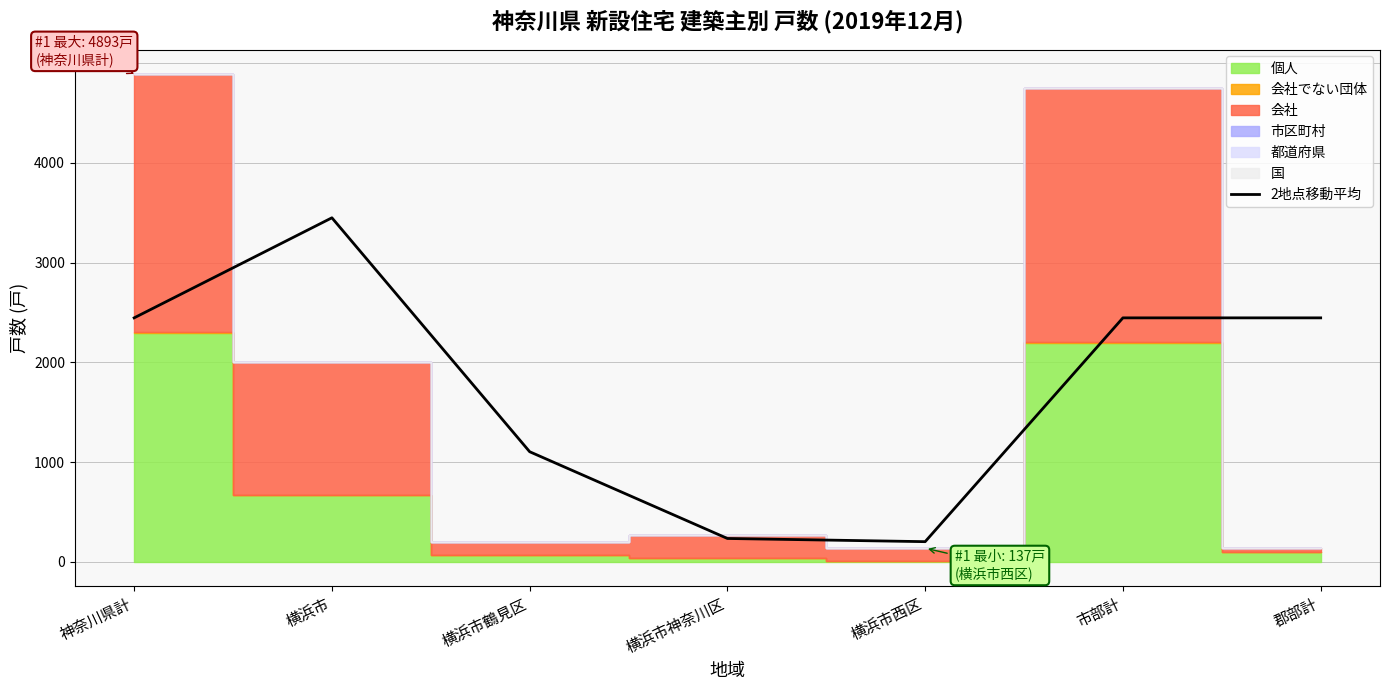

How many interior local valleys (lower than both neighbors) does the data have?

1